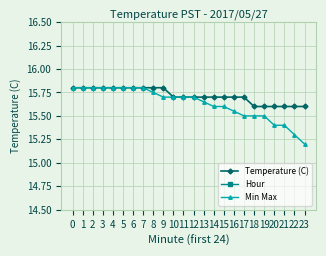

Between 1 and 21, which is larger?

1